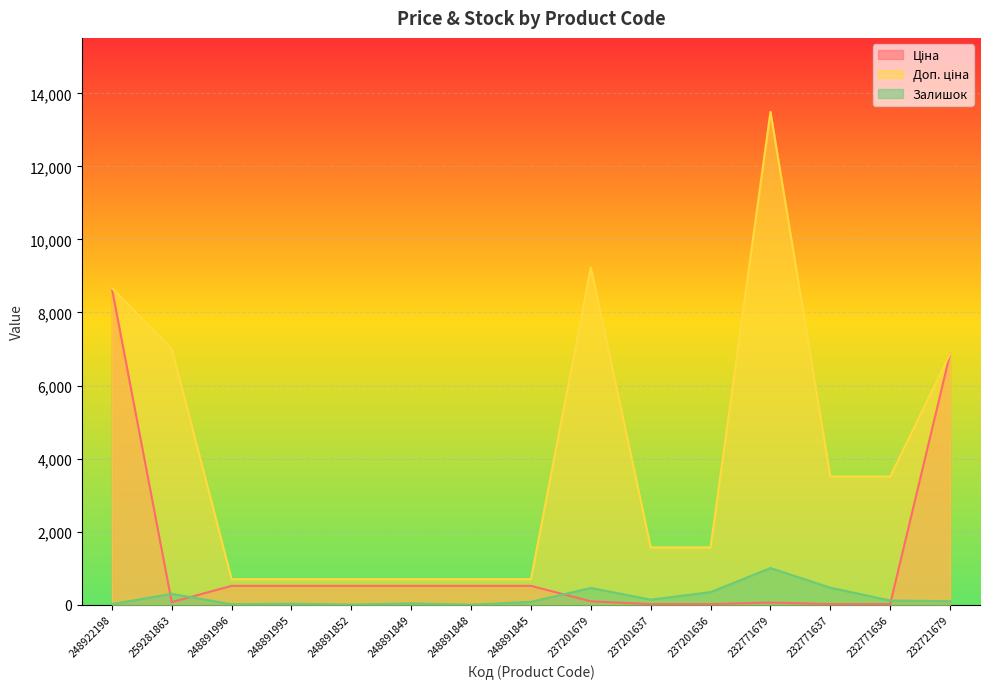

List the labels in order of Залишок value, largest first.

232771679, 232771637, 237201679, 237201636, 259281863, 237201637, 232771636, 232721679, 248891845, 248891849, 248891995, 248922198, 248891996, 248891852, 248891848